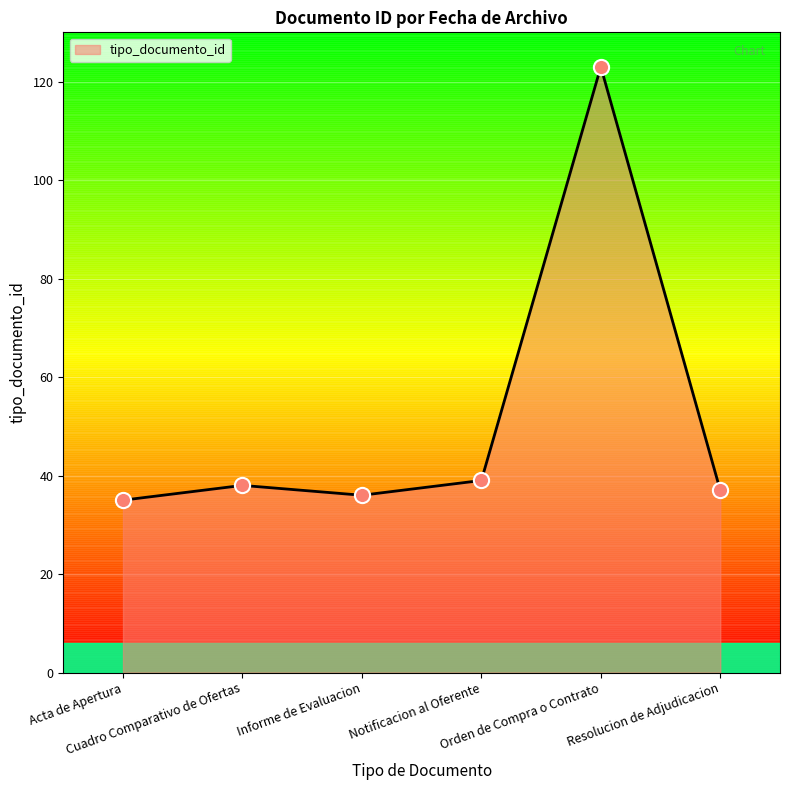

What is the greatest value displayed?

123